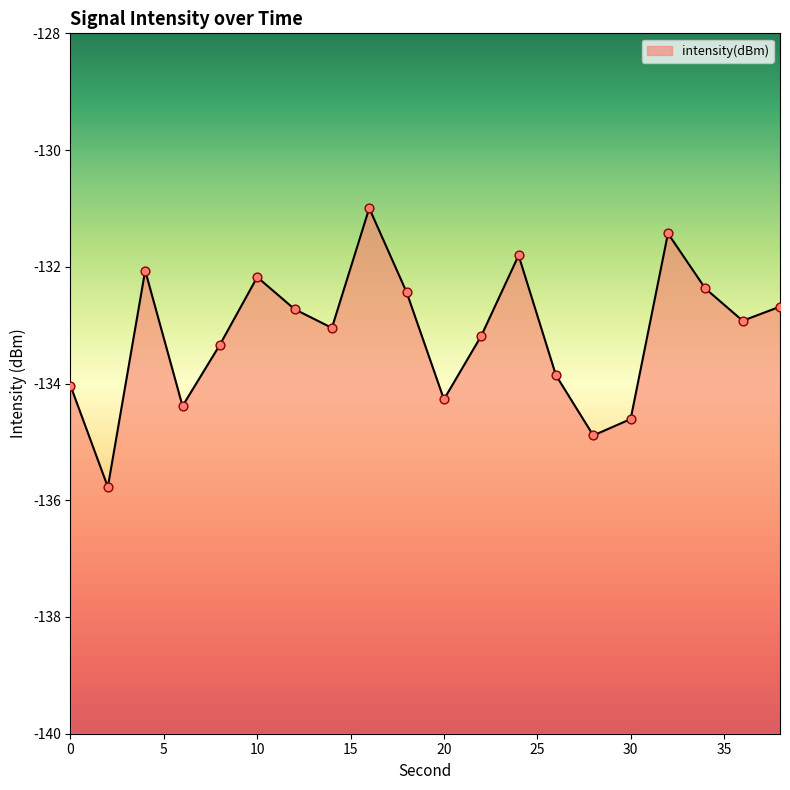

What is the change in value from 8 to 32?

+1.9